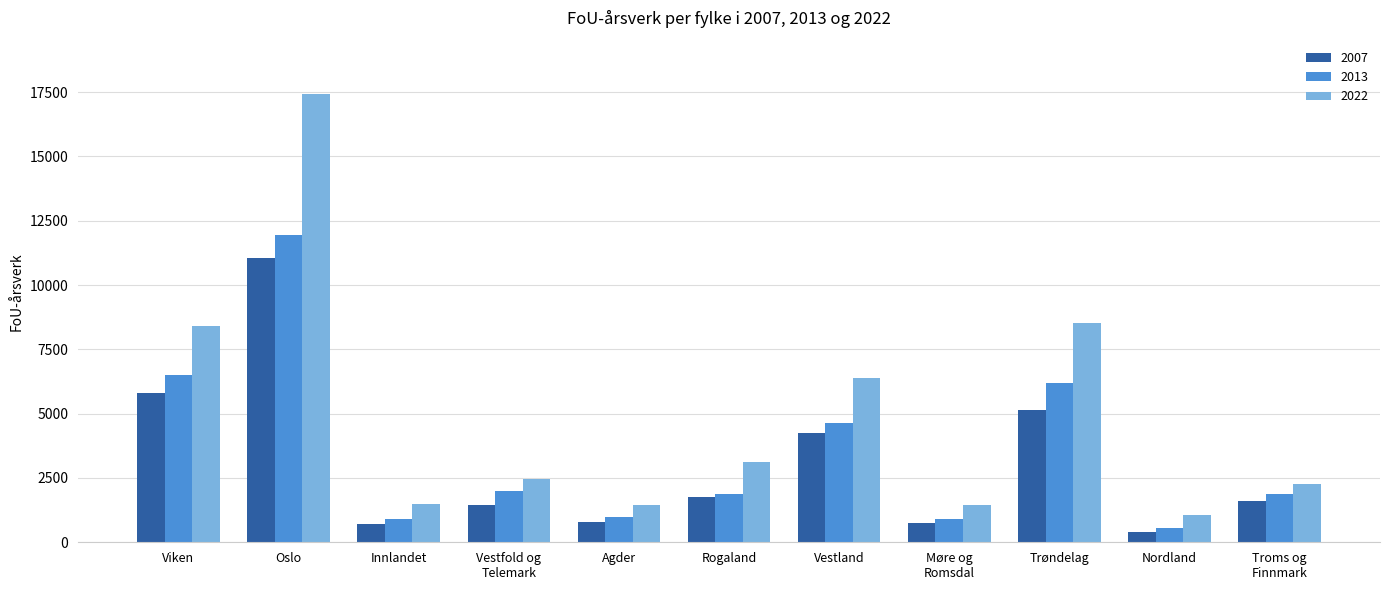

What is the sum of the 2007 values at Oslo and Nordland?

11434.0